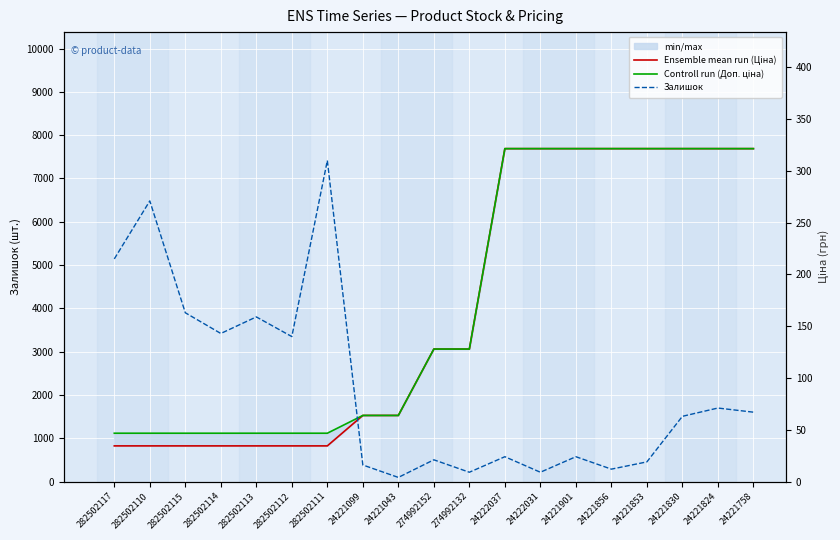

Rank the series at 282502115 from highest to lowest value.

Controll run (Доп. ціна), Ensemble mean run (Ціна), Залишок